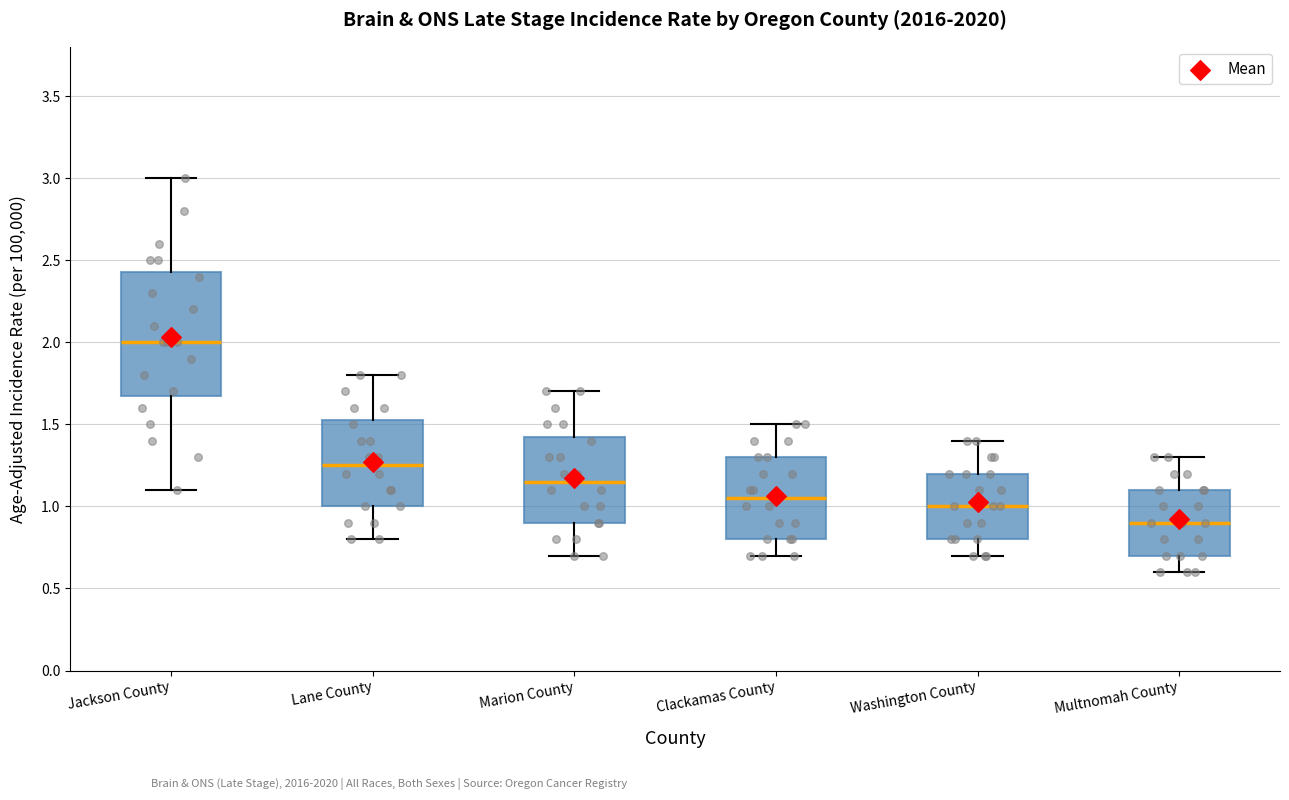

Reading left to right, read every box against the y-axis: the position of its median line, the range the box covers, and the ends of its whiskers. The values are not printed on the chart, so give them approximately, as read against the axis.

Jackson County: median 2.00, box 1.70 to 2.45, whiskers 1.10 to 3.00
Lane County: median 1.25, box 1.00 to 1.55, whiskers 0.80 to 1.80
Marion County: median 1.15, box 0.90 to 1.45, whiskers 0.70 to 1.70
Clackamas County: median 1.05, box 0.80 to 1.30, whiskers 0.70 to 1.50
Washington County: median 1.00, box 0.80 to 1.20, whiskers 0.70 to 1.40
Multnomah County: median 0.90, box 0.70 to 1.10, whiskers 0.60 to 1.30